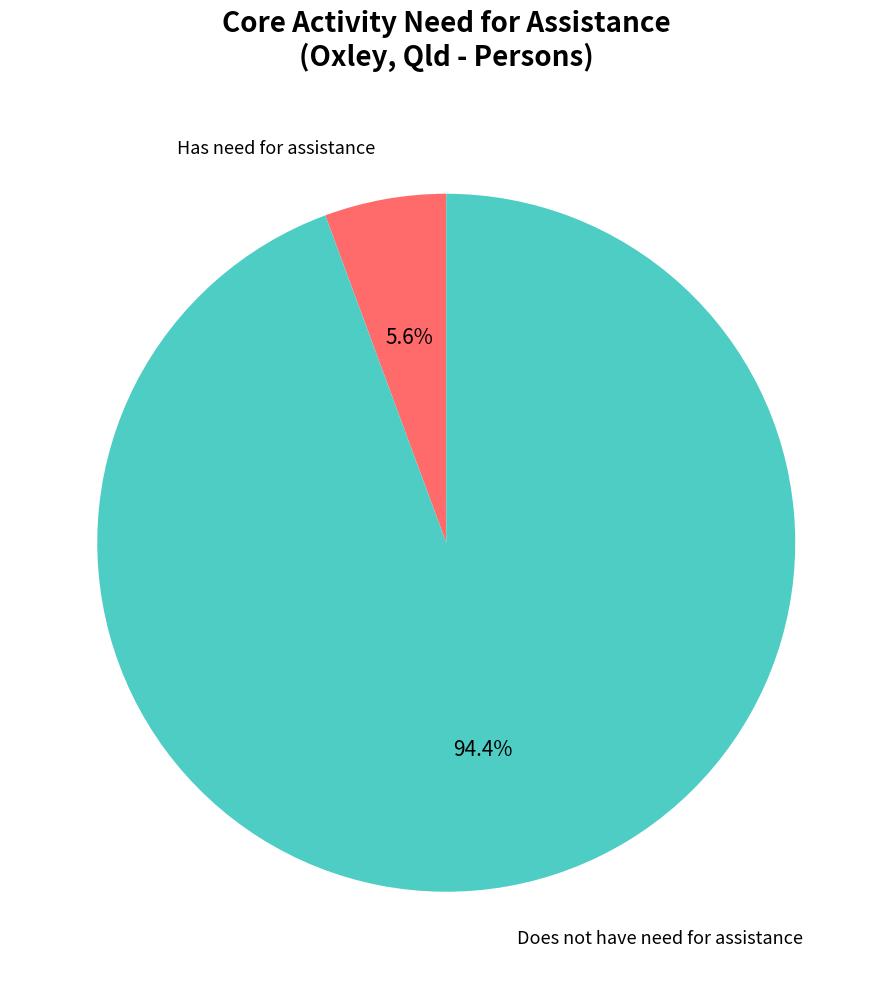

Is there any slice that represents more than half of the pie?

Yes